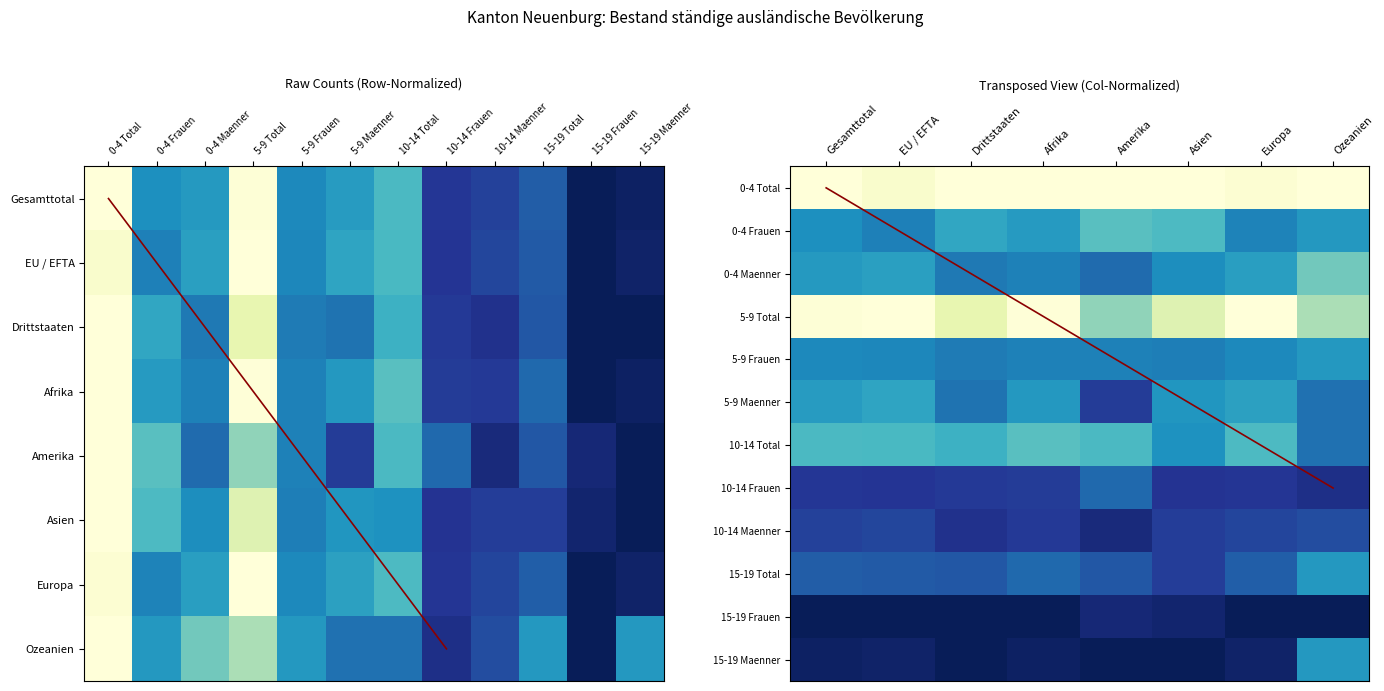

What is the sum of the Amerika values at 15-19 Total and 5-9 Total?

0.9